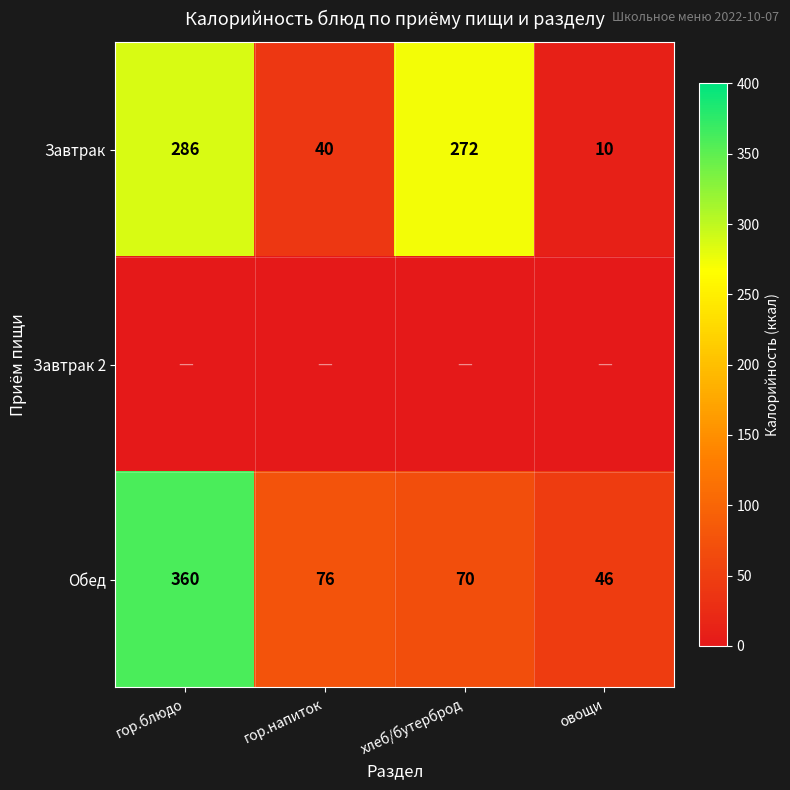

What is the difference between the Обед values at хлеб/бутерброд and овощи?

24